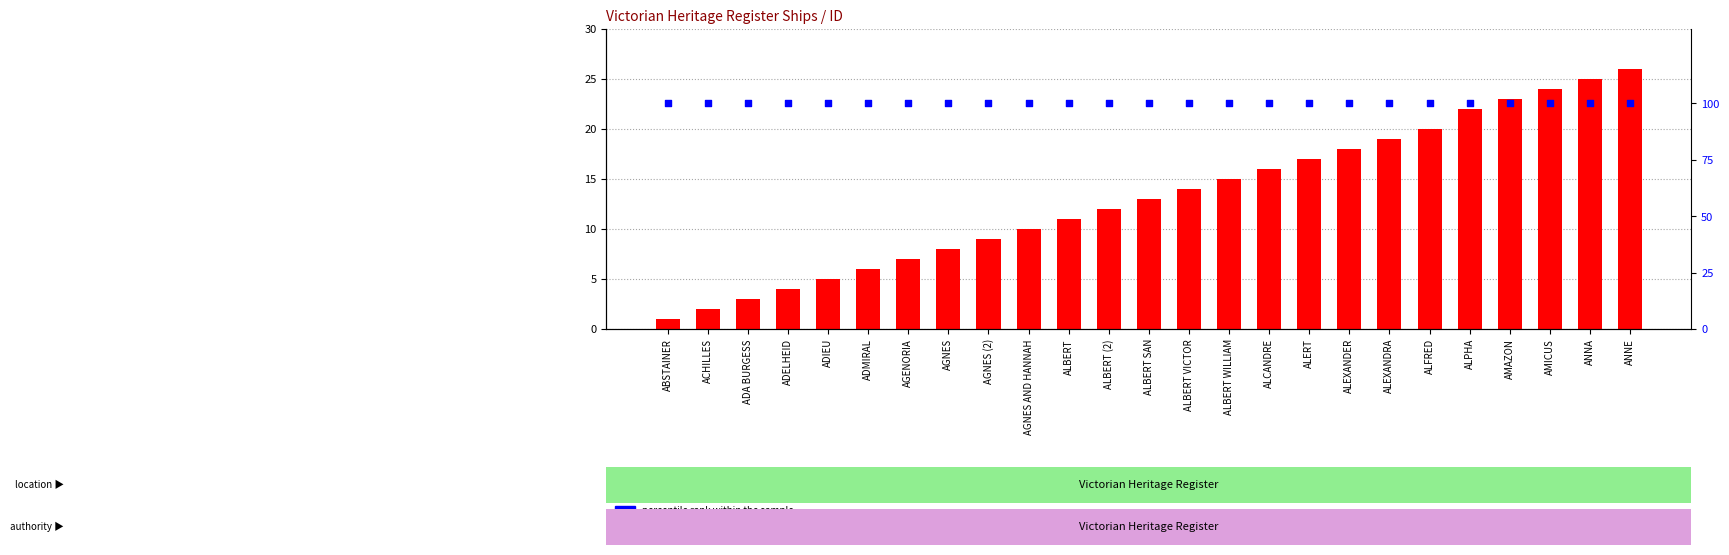

Is the value of percentile rank within the sample at ALBERT greater than the value of count at ALBERT (2)?

Yes